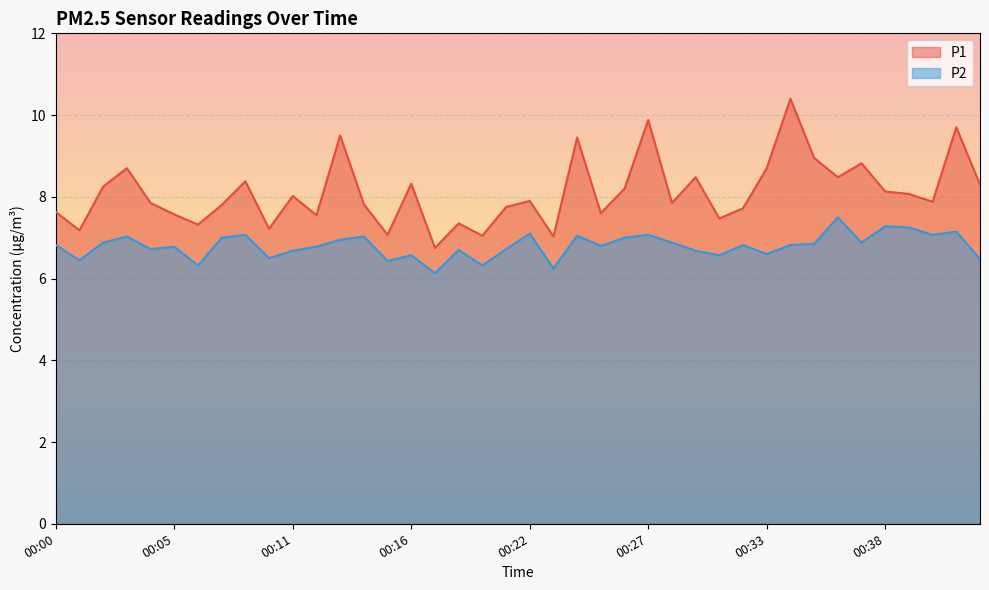

What is the maximum value for P2?

7.5